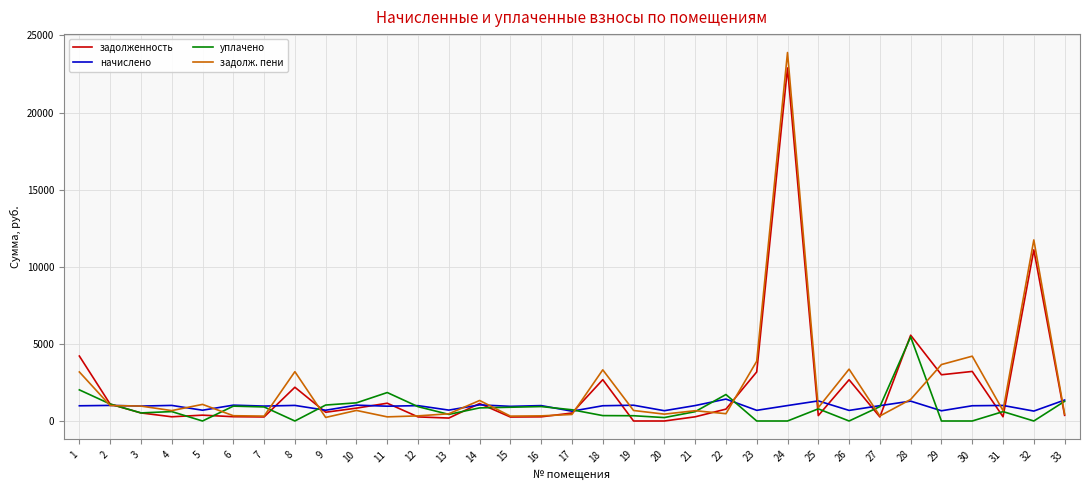

At which label does уплачено reach its peak?

28